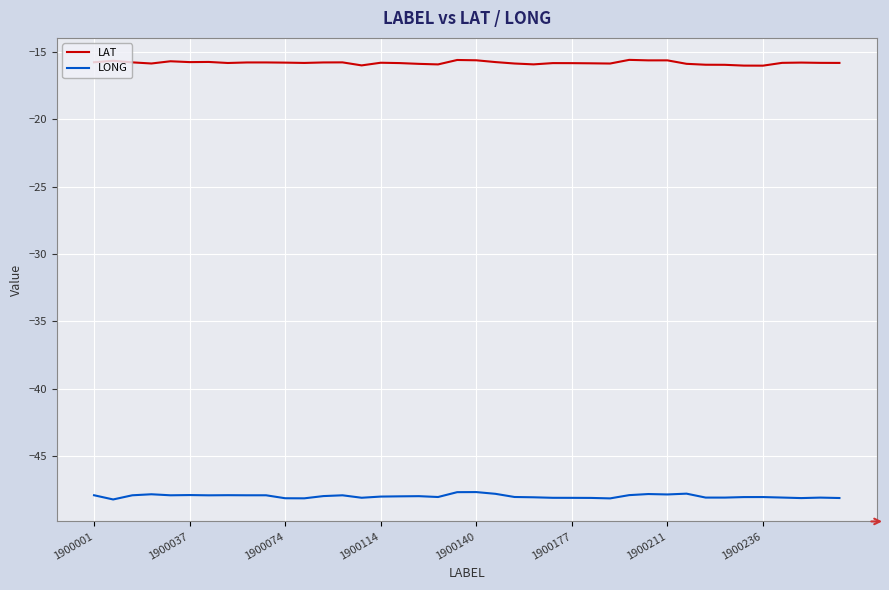

Rank the series by their average value, from lowest to highest.

LONG, LAT